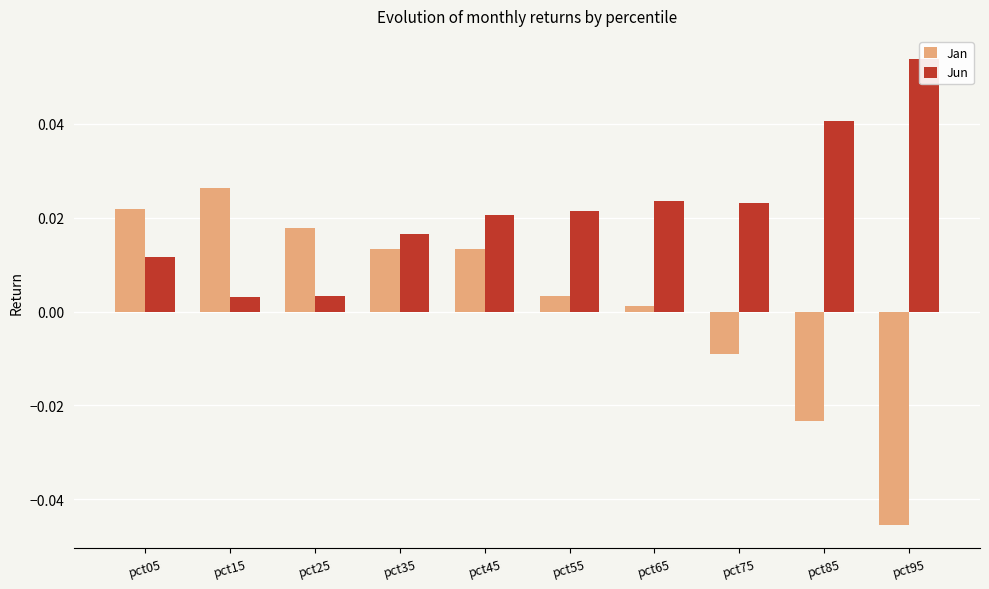

At pct45, list the series in order from smallest to largest.

Jan, Jun